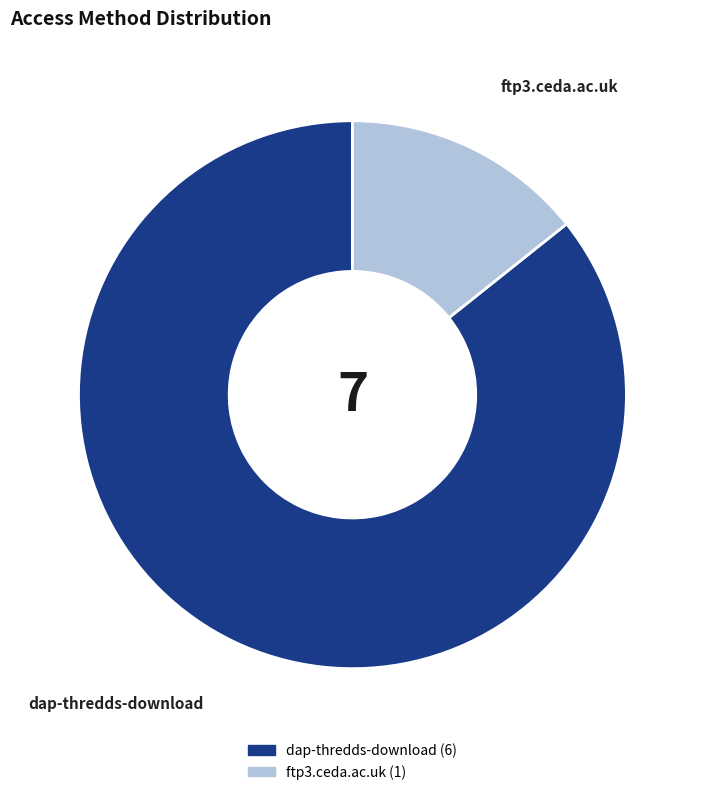

Does dap-thredds-download represent more than half of the total?

Yes